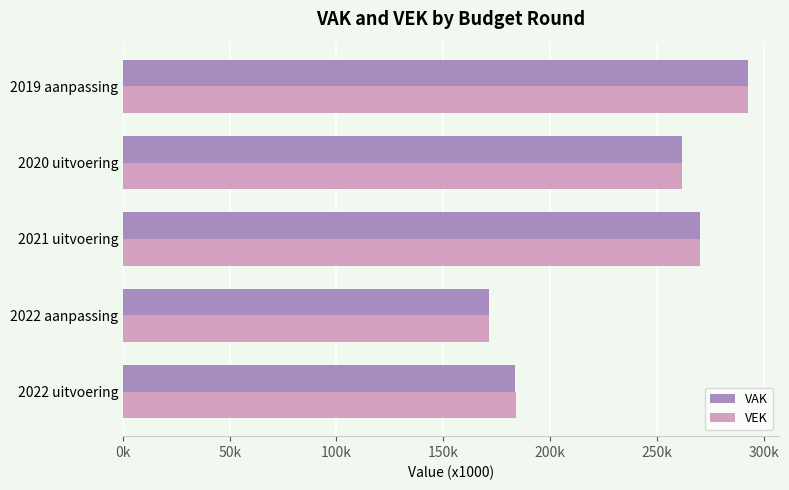

What are all the series names shown in the legend?

VAK, VEK